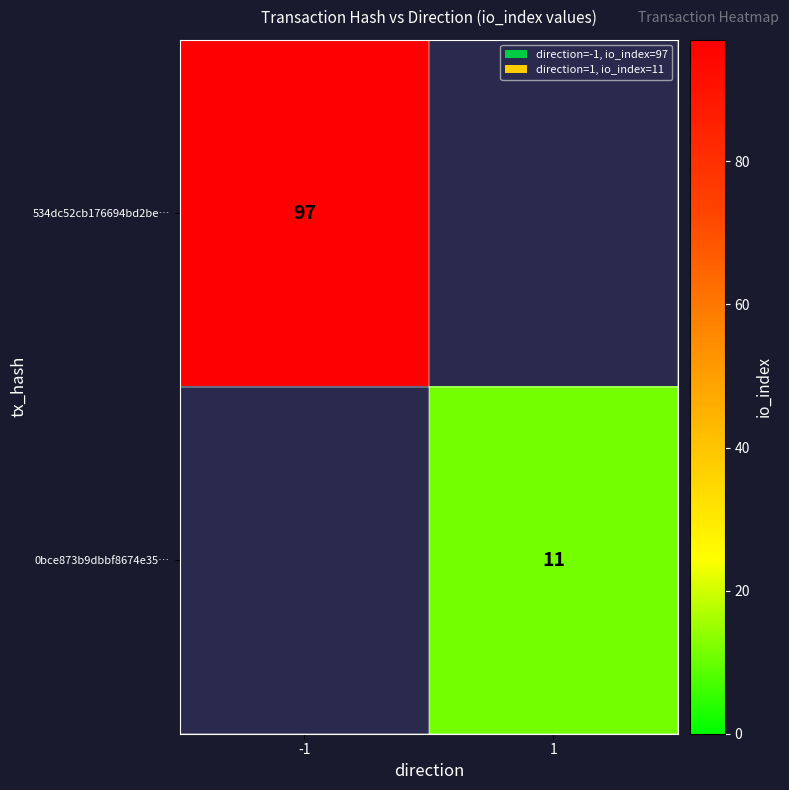

Is it true that 534dc52cb176694bd2be… equals 97 at -1?

True